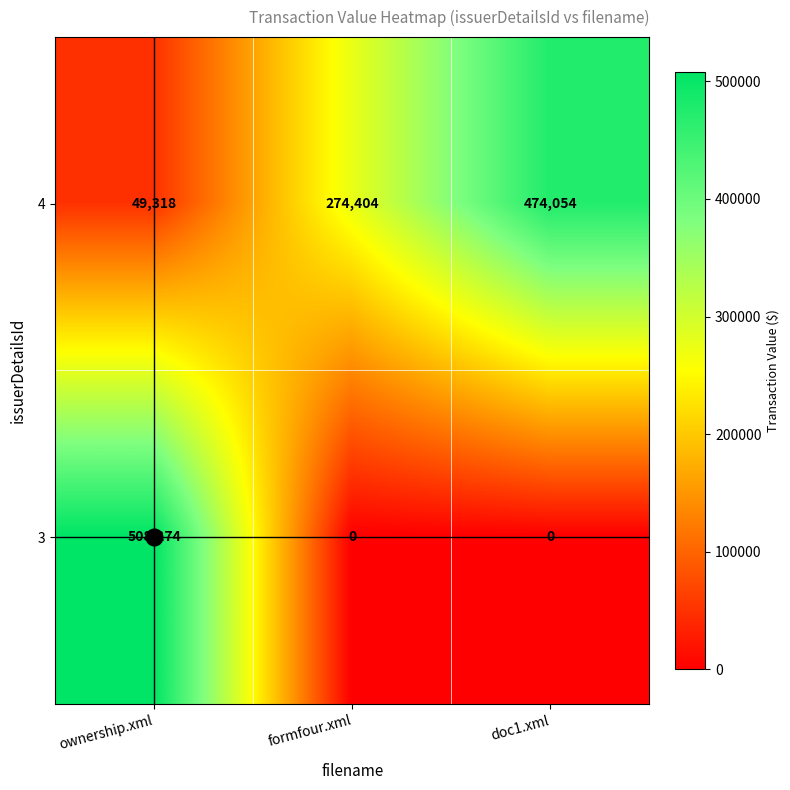

Rank the series at ownership.xml from highest to lowest value.

3, 4